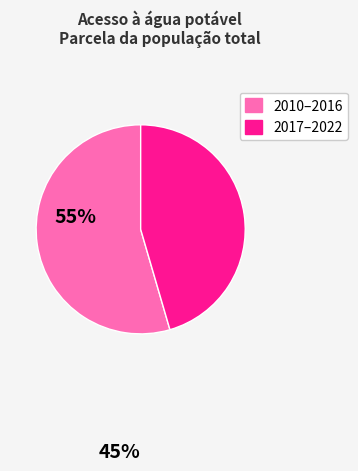

Is there any slice that represents more than half of the pie?

Yes